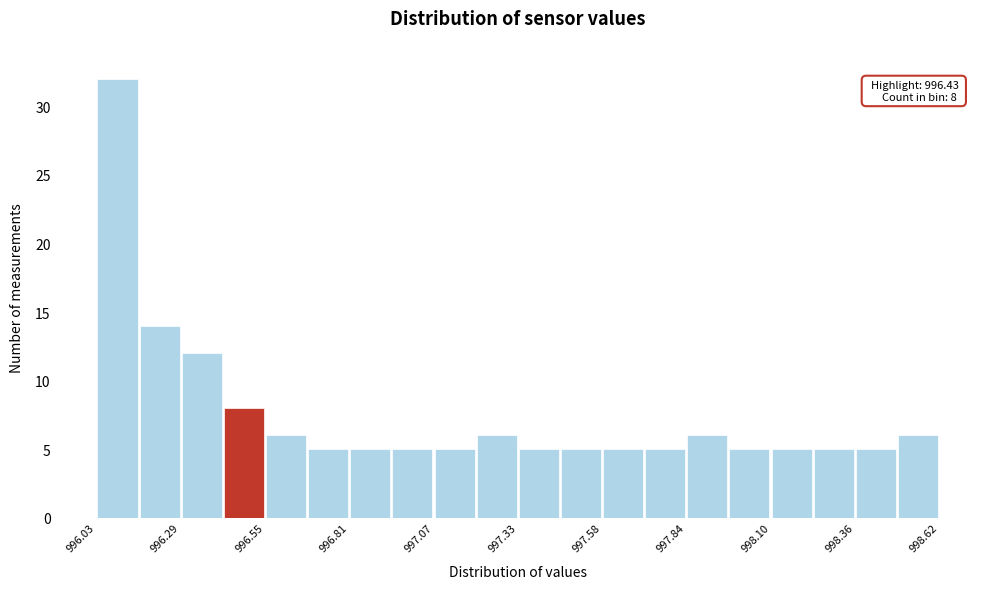

Read against the x-axis, roughly where is the centre of the tallest bar?

996.10